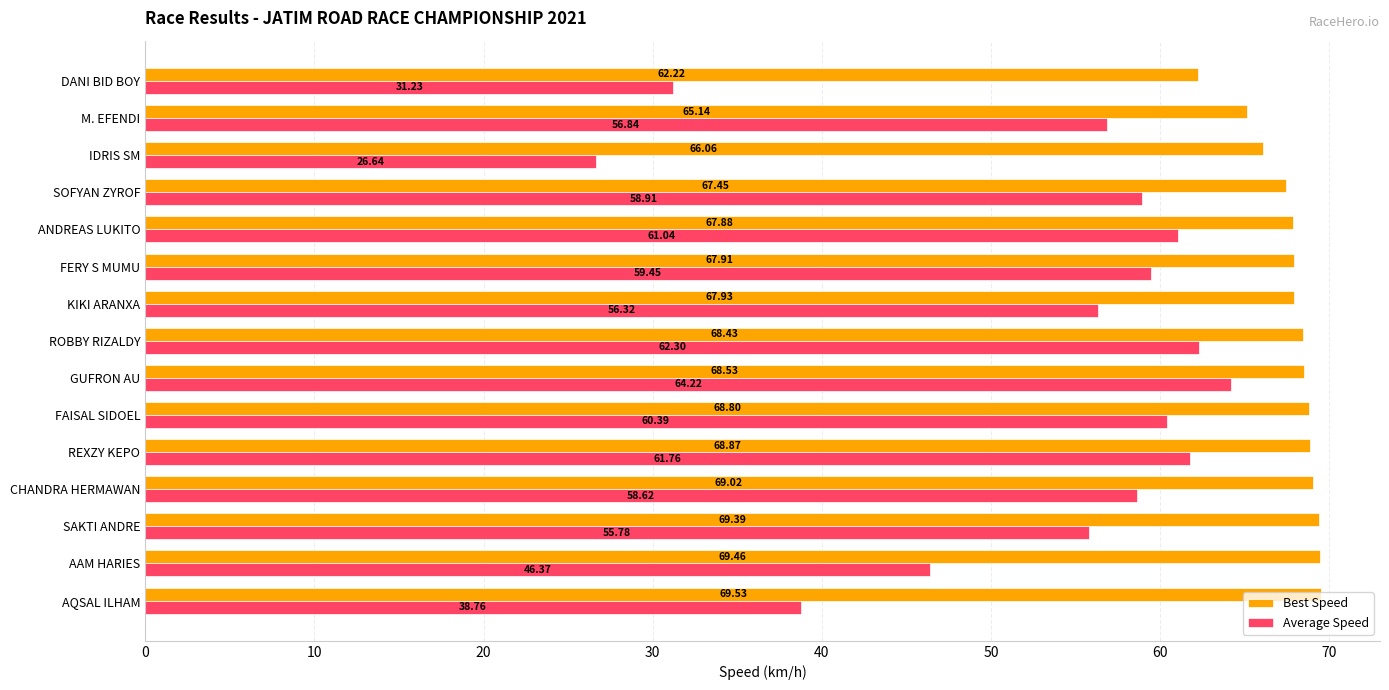

Which series has the largest total across all categories?

Best Speed